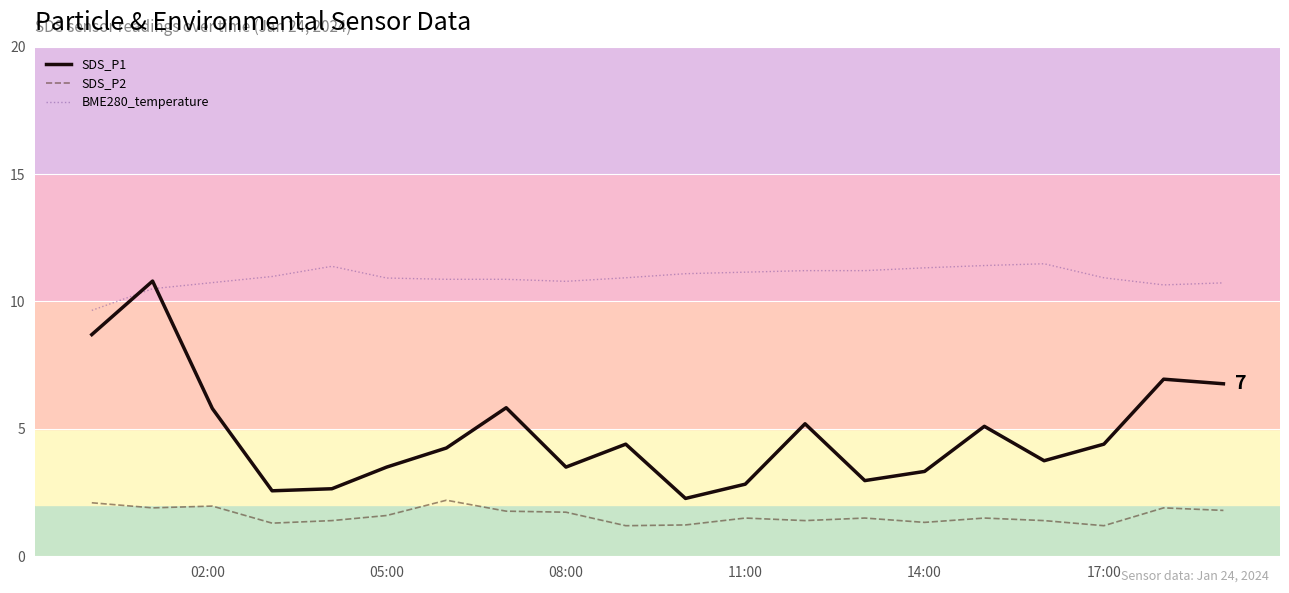

Which series has the widest spread of values?

SDS_P1